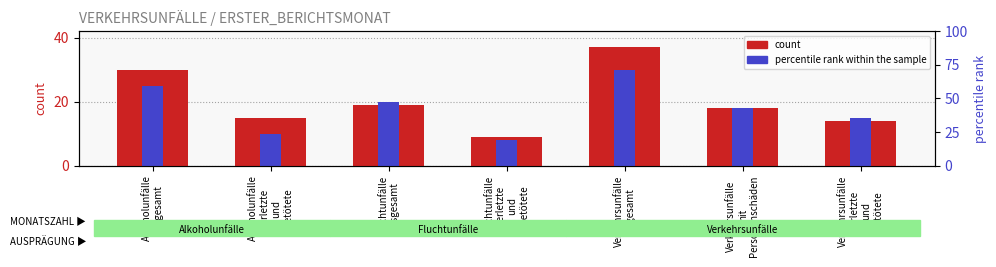

Which category has the lowest value in the count series?

Fluchtunfälle
Verletzte
und
Getötete